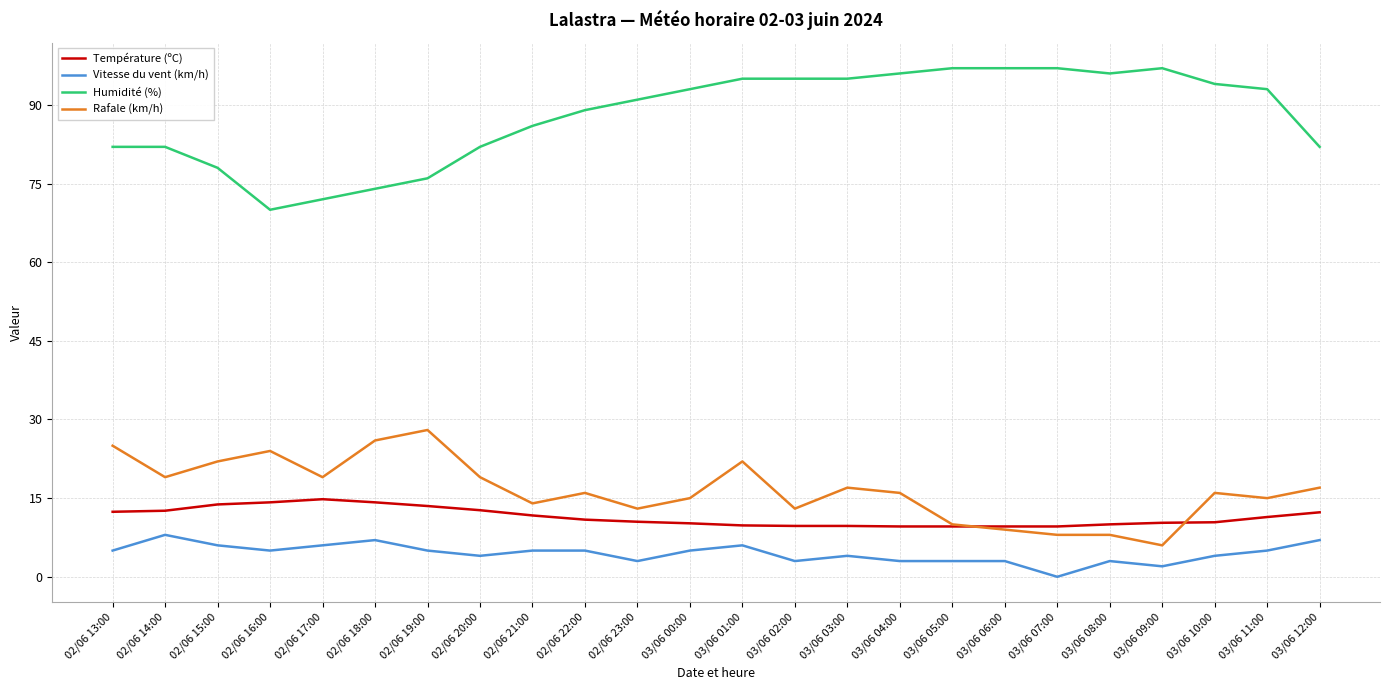

At which category is the sum across all series the highest?

03/06 01:00